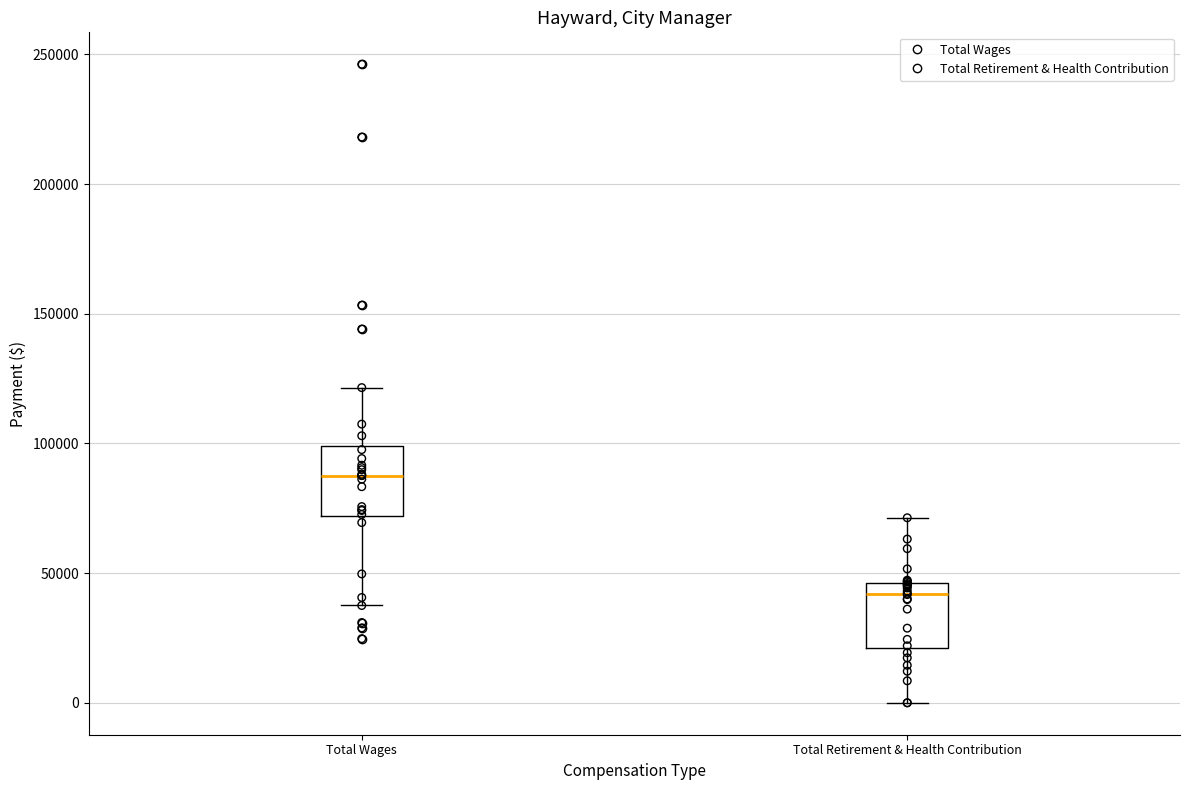

Which box has the highest median line?

Total Wages